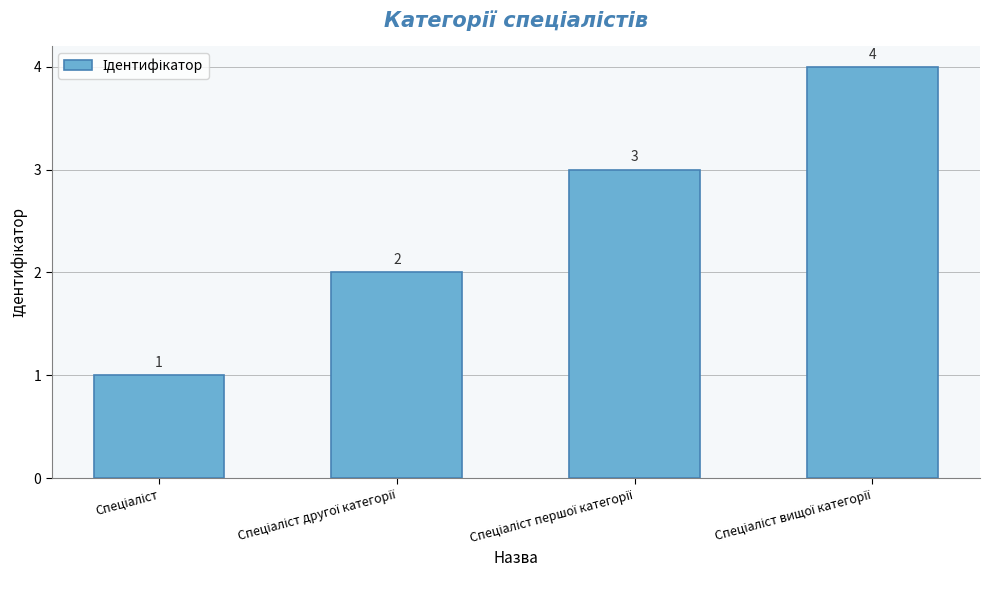

What is the maximum value shown in the chart?

4